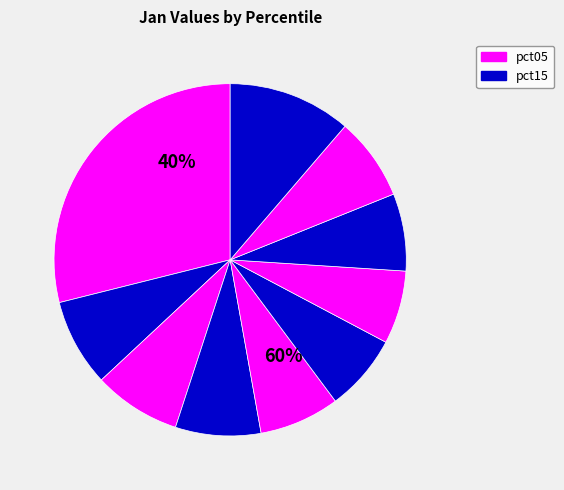

How many slices are in this pie chart?

10